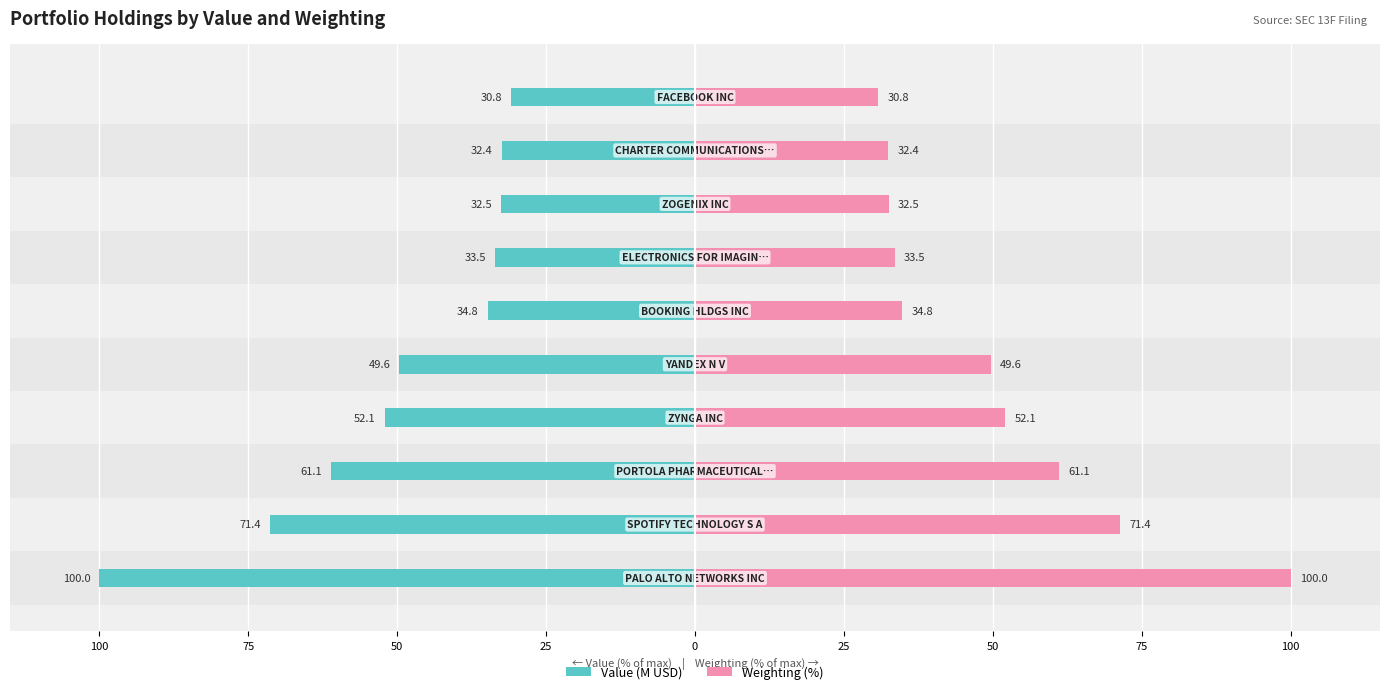

Does the chart contain any negative values?

Yes